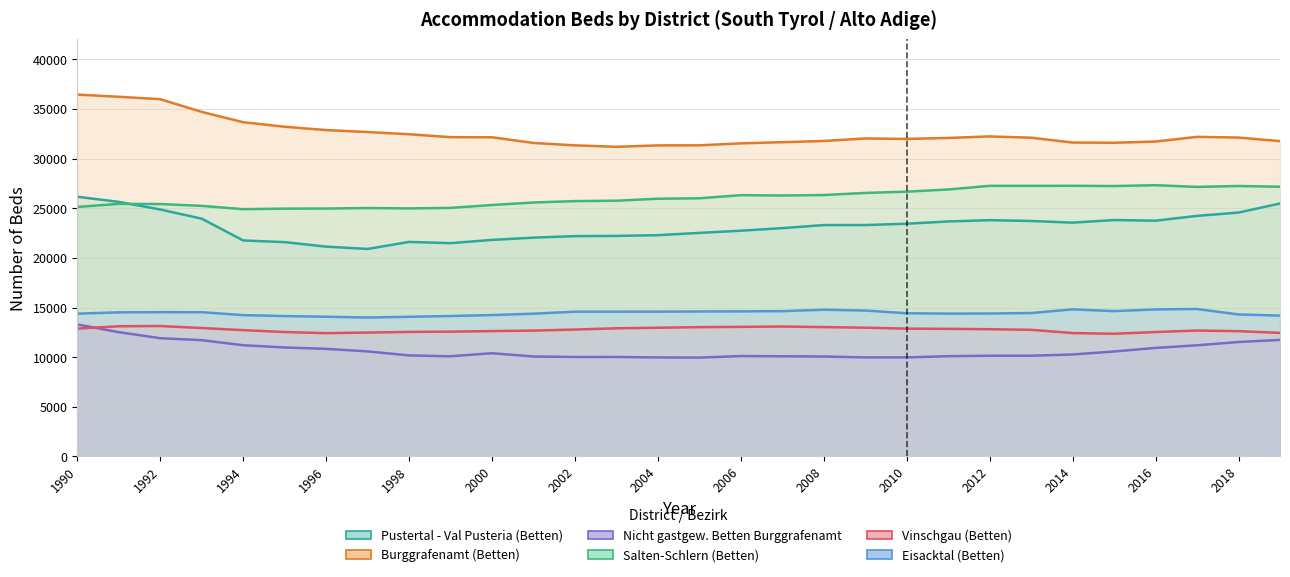

Which series changed the most between 1992 and 2018?

Burggrafenamt (Betten)